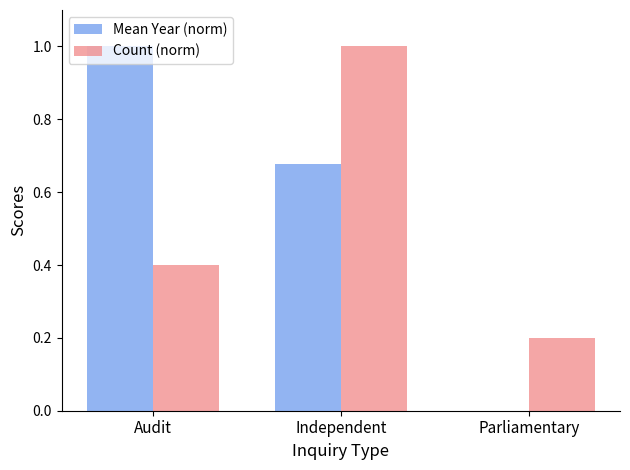

Does the chart contain stacked bars?

No